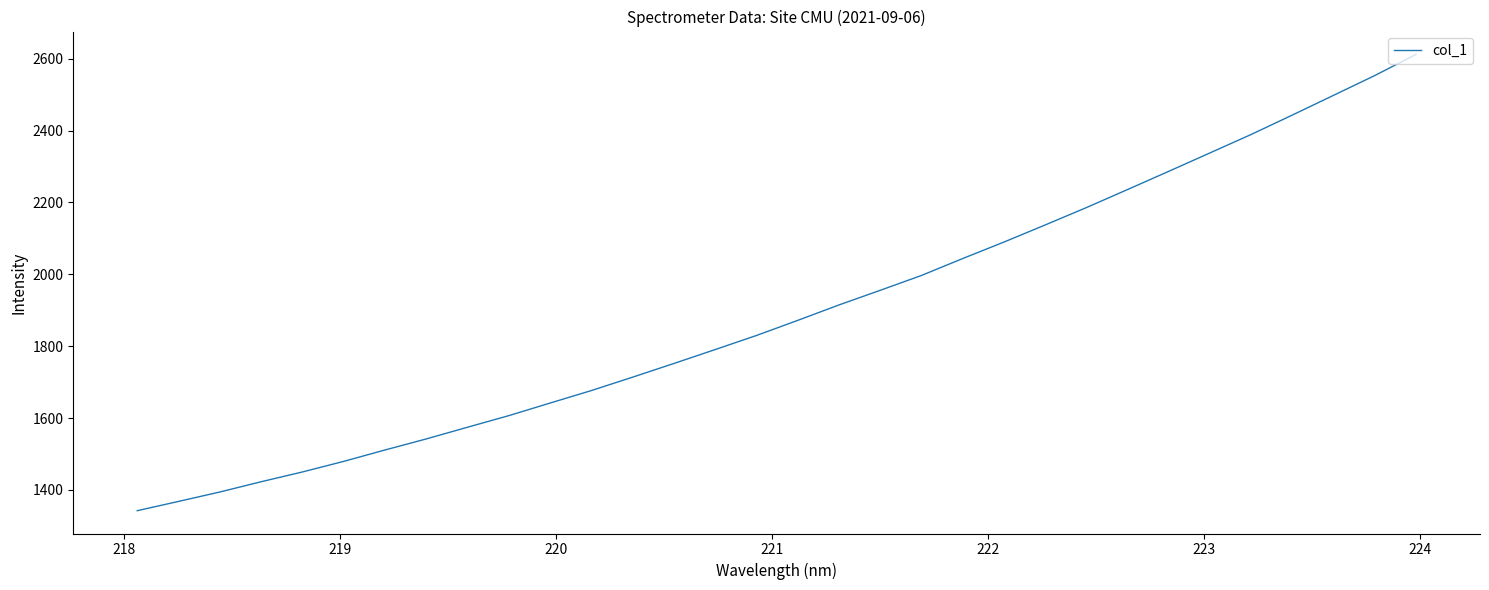

What is the greatest value displayed?

2612.2